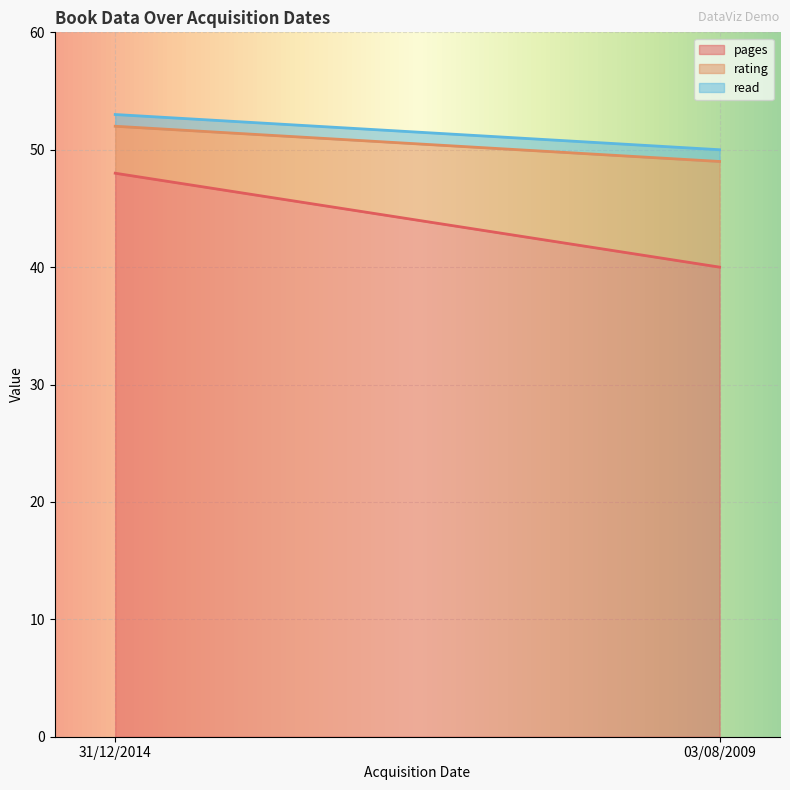

The value of rating at 03/08/2009 is 3. True or false?

False